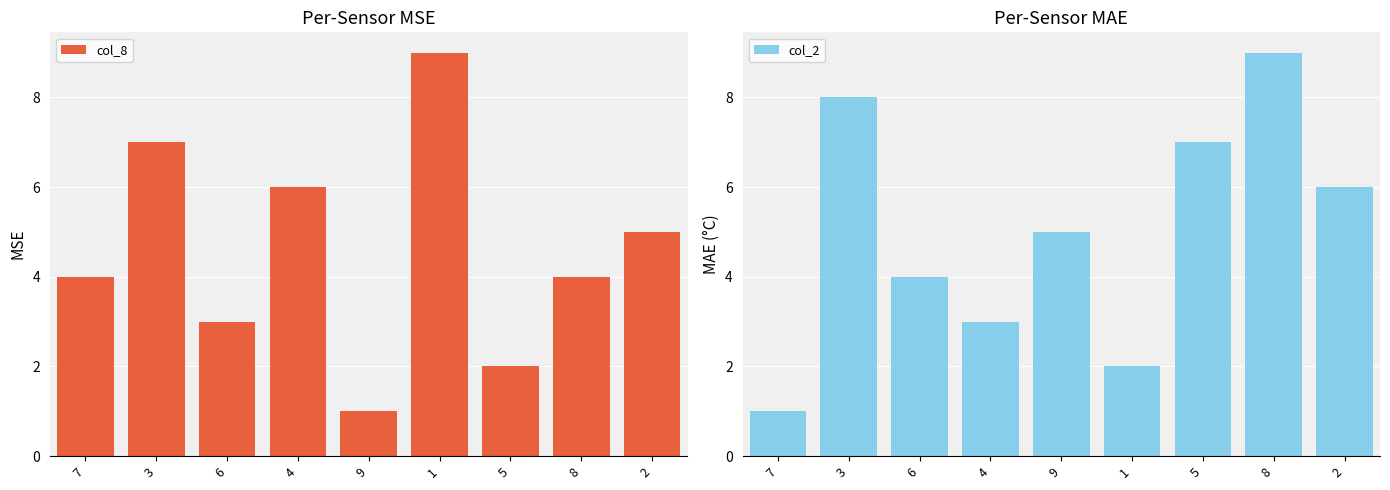

Between 3 and 5, which series saw the biggest shift?

col_8